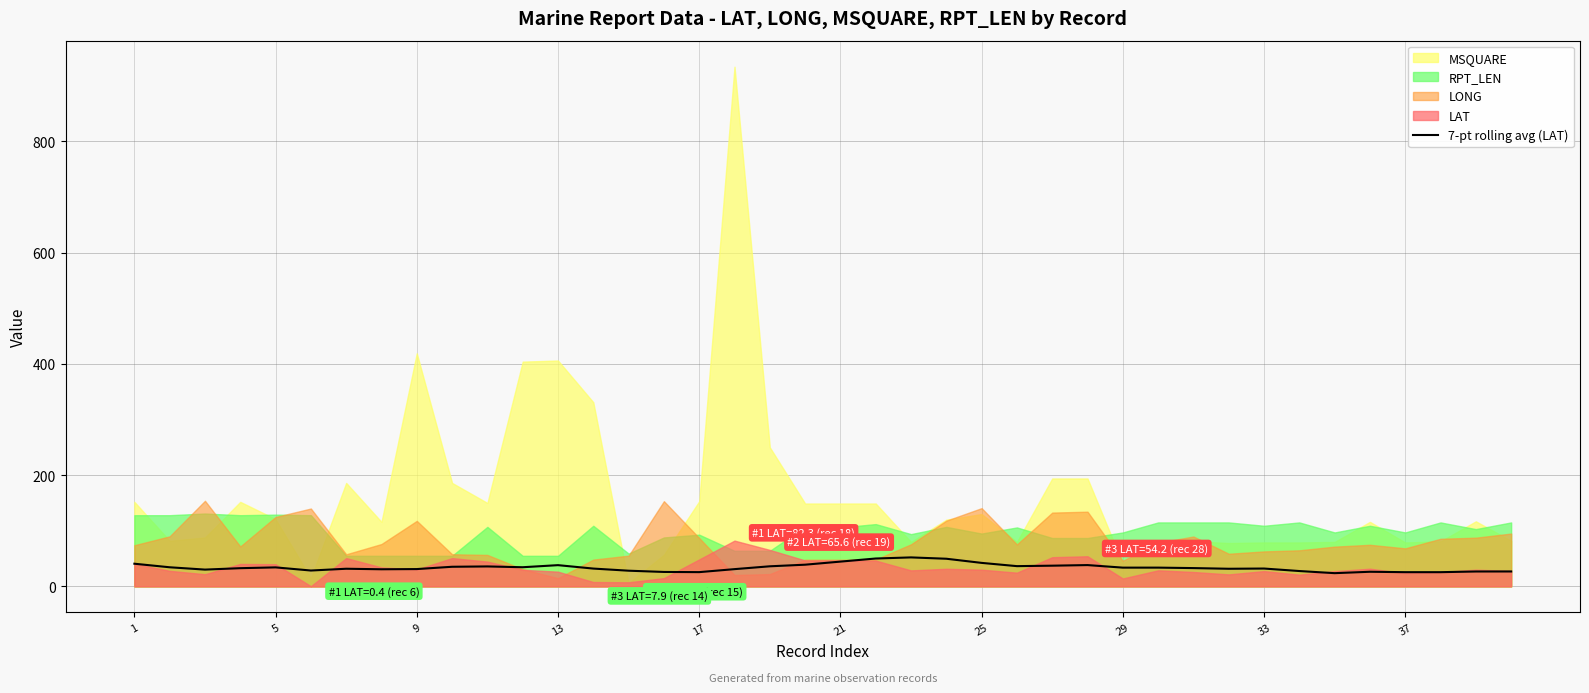

What is the minimum value for 7-pt rolling avg (LAT)?

23.8